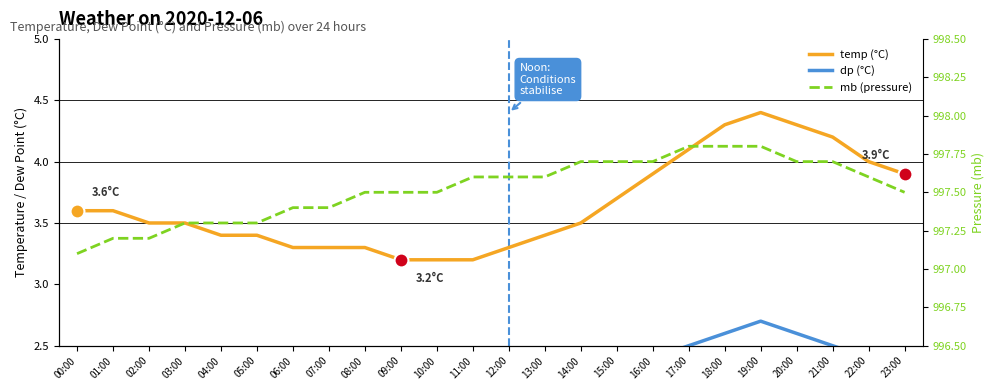

Reading left to right, what are all the values shown in this chart?

temp: 3.6	3.6	3.5	3.5	3.4	3.4	3.3	3.3	3.3	3.2	3.2	3.2	3.3	3.4	3.5	3.7	3.9	4.1	4.3	4.4	4.3	4.2	4.0	3.9
dp: 2.3	2.3	2.2	2.2	2.1	2.1	2.0	2.0	2.0	1.9	1.9	1.9	2.0	2.1	2.2	2.3	2.4	2.5	2.6	2.7	2.6	2.5	2.4	2.3
mb: 997.1	997.2	997.2	997.3	997.3	997.3	997.4	997.4	997.5	997.5	997.5	997.6	997.6	997.6	997.7	997.7	997.7	997.8	997.8	997.8	997.7	997.7	997.6	997.5